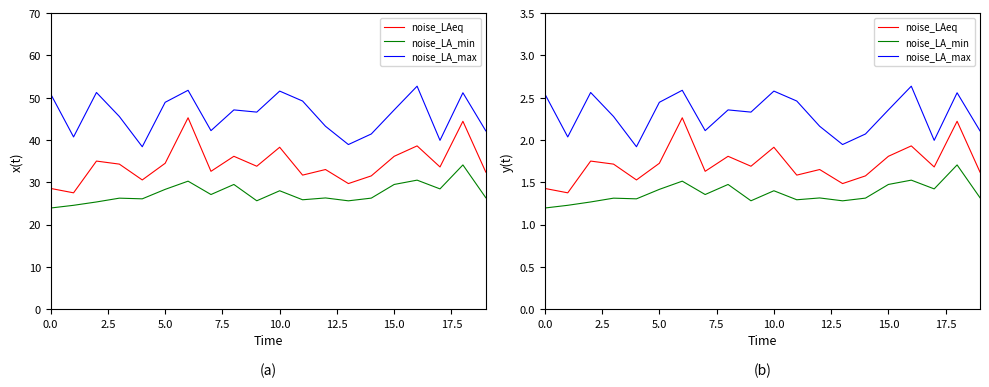

True or false: noise_LA_max and noise_LA_min cross at least once.

False